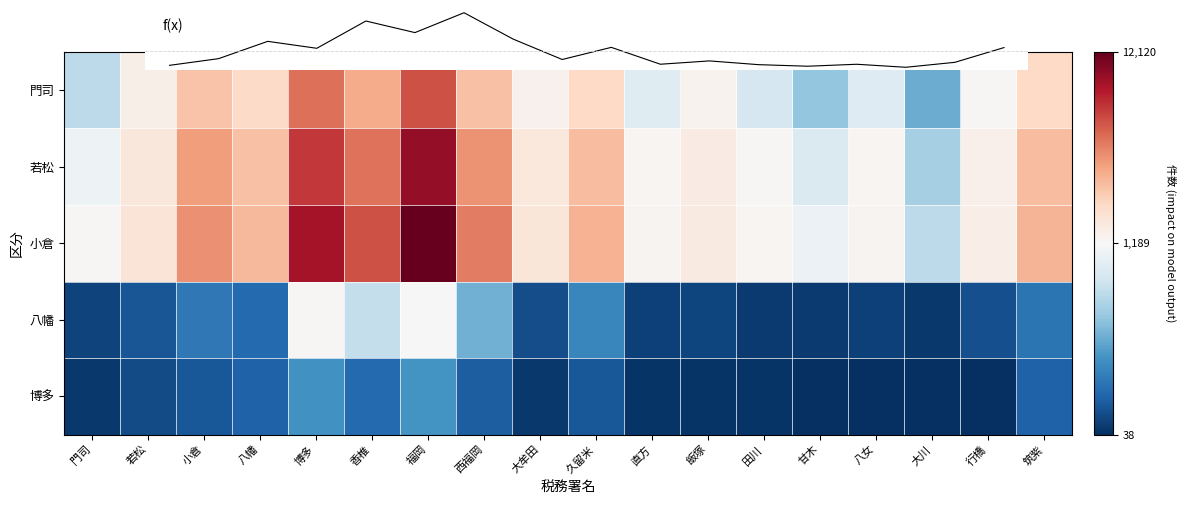

At how many categories does at least one series exceed 7157?

3